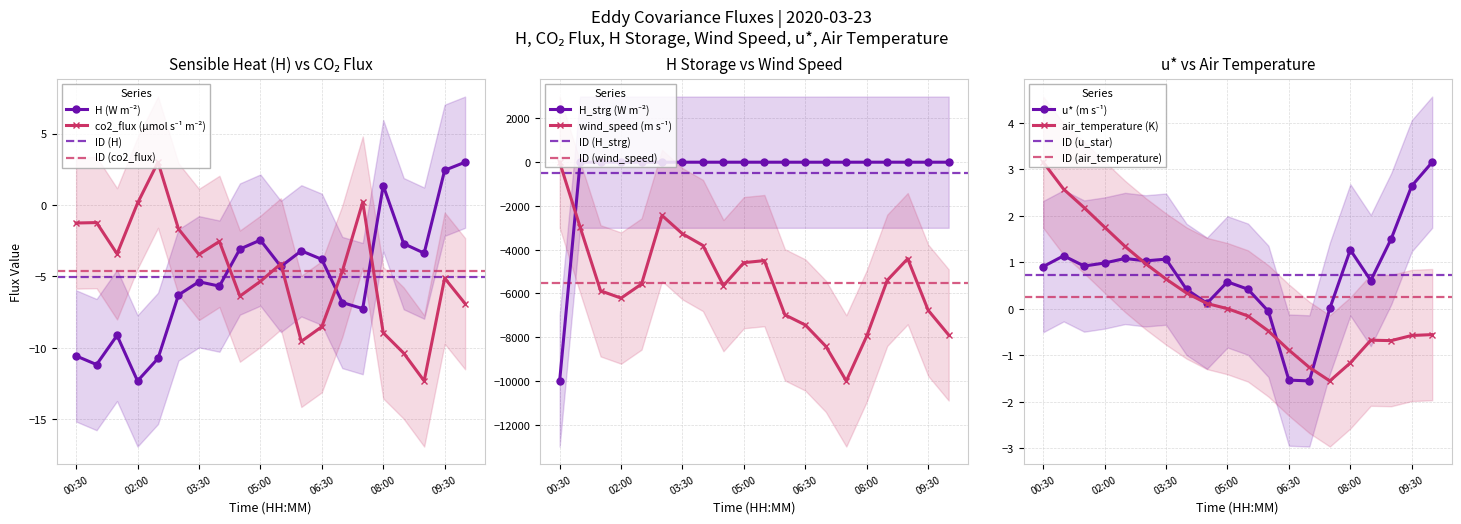

After their last crossing, which series has the higher values: H_strg or air_temperature?

H_strg